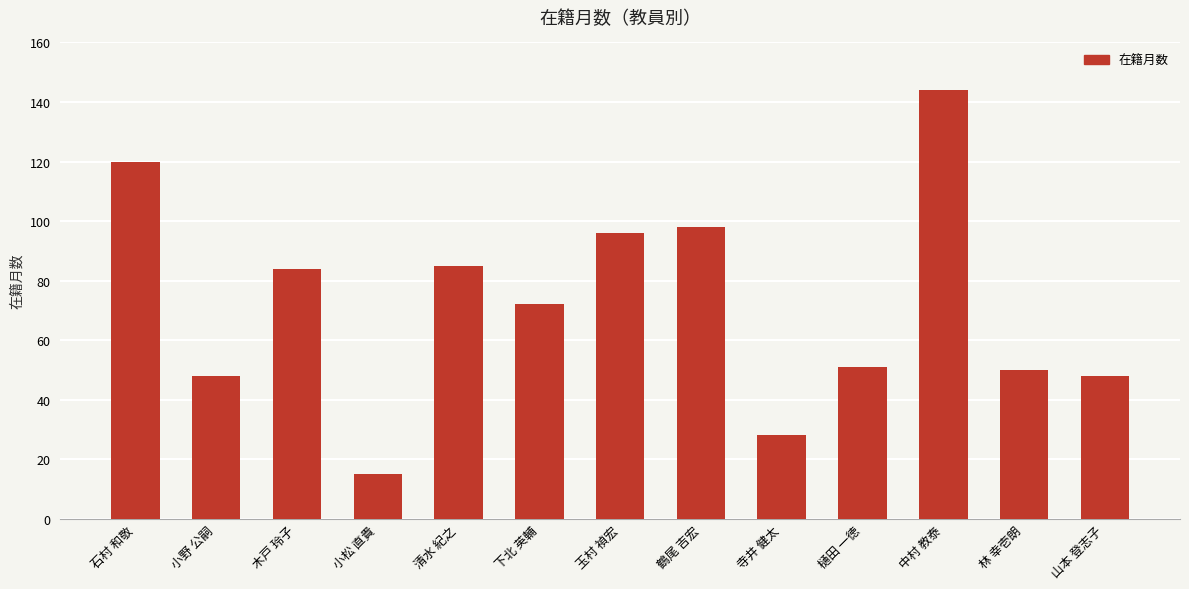

The value at 玉村 禎宏 is 96. True or false?

True